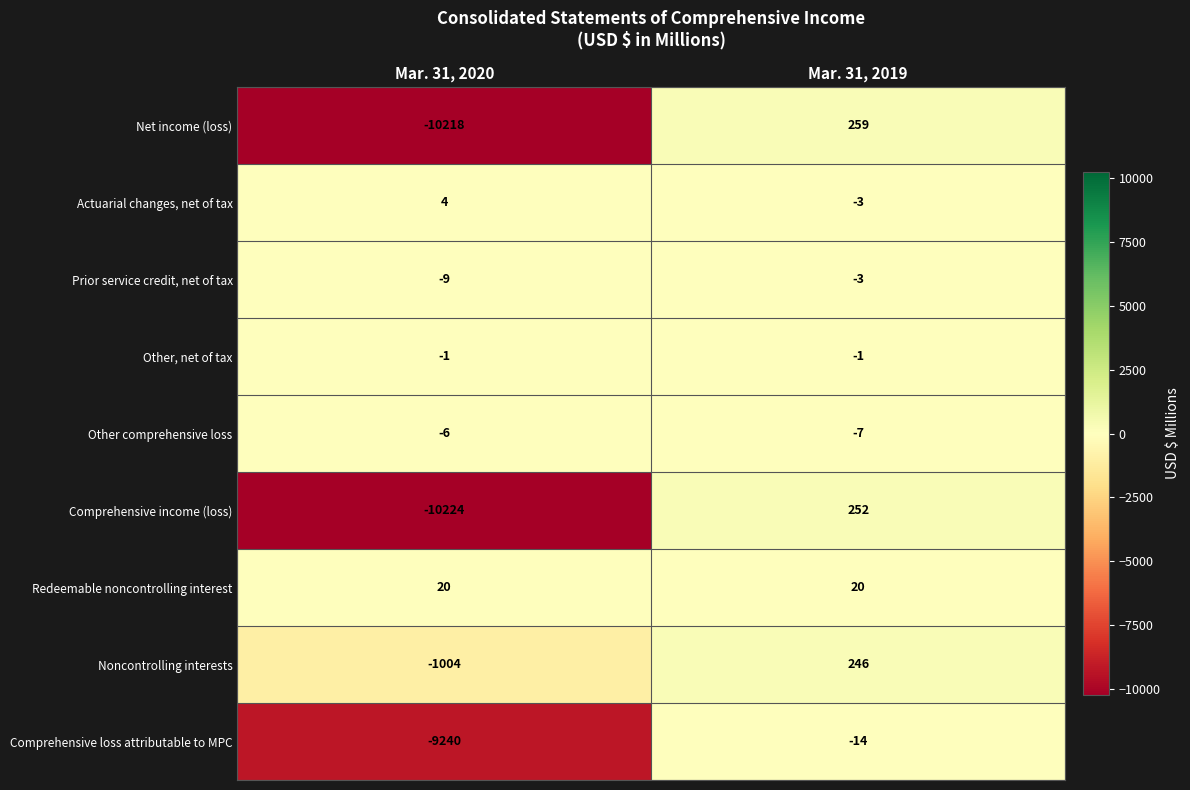

What is the sum of all Other comprehensive loss values?

-13